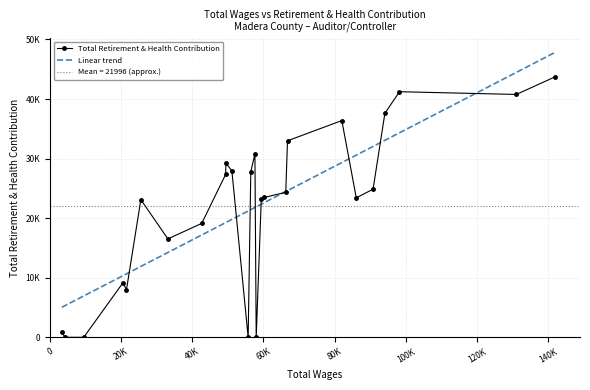

Count the number of categories in the chart.

26